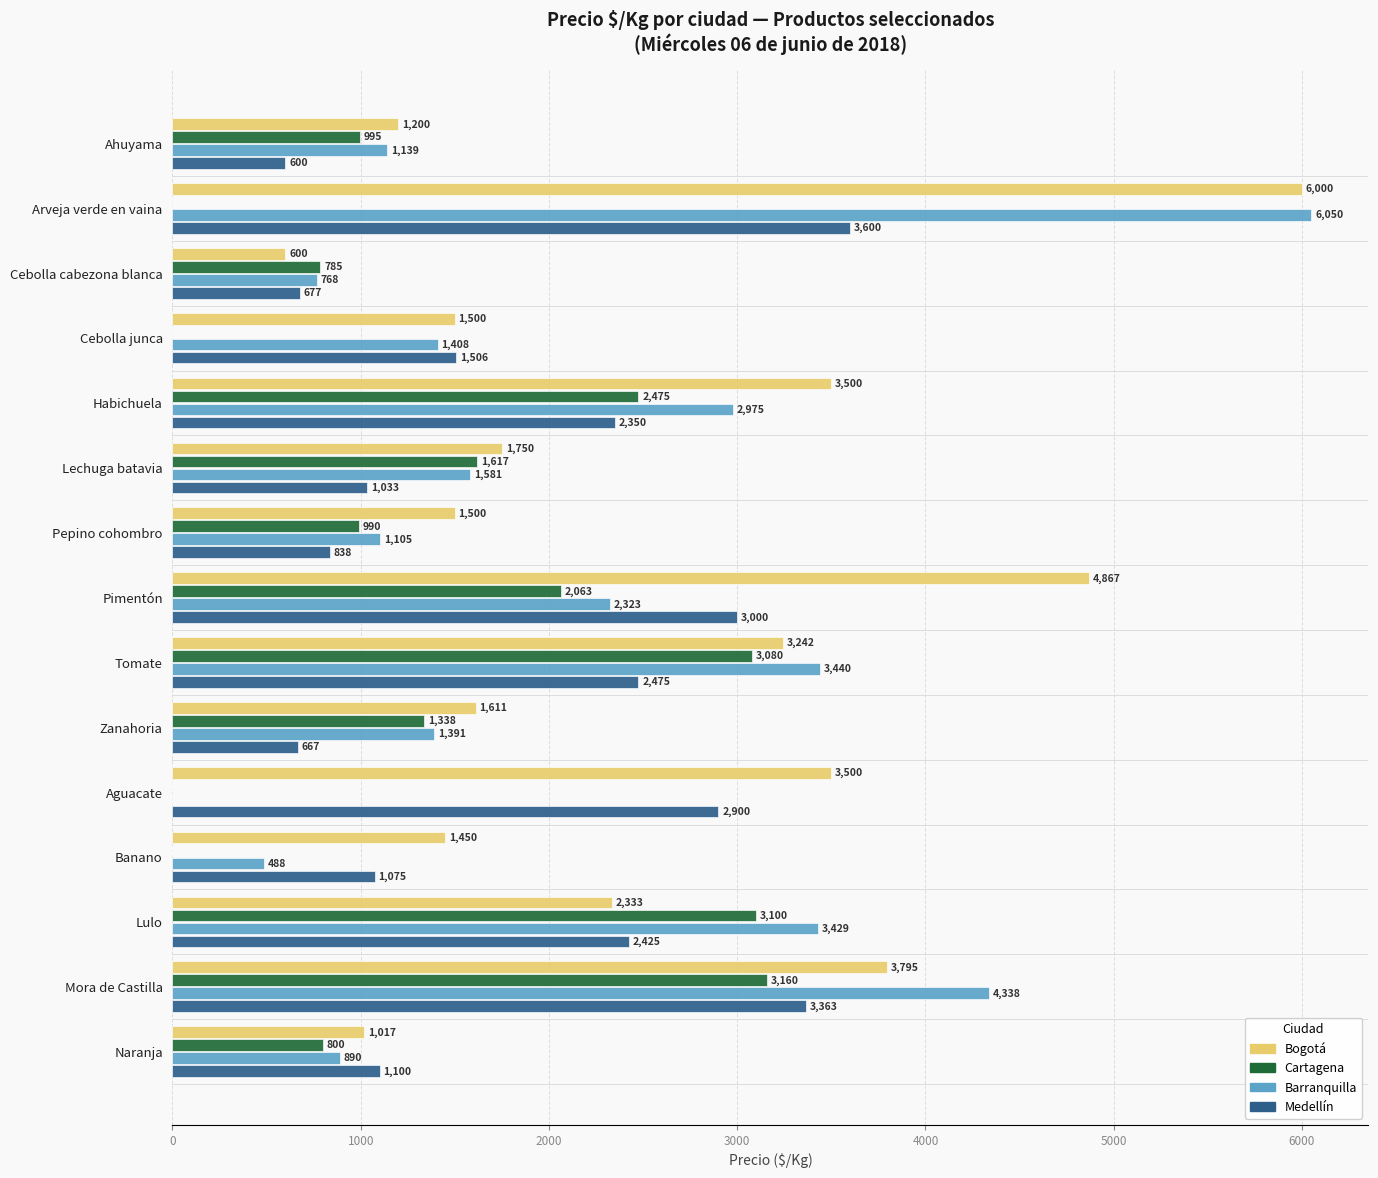

Where is Cartagena nearest to the value 1580?

Lechuga batavia